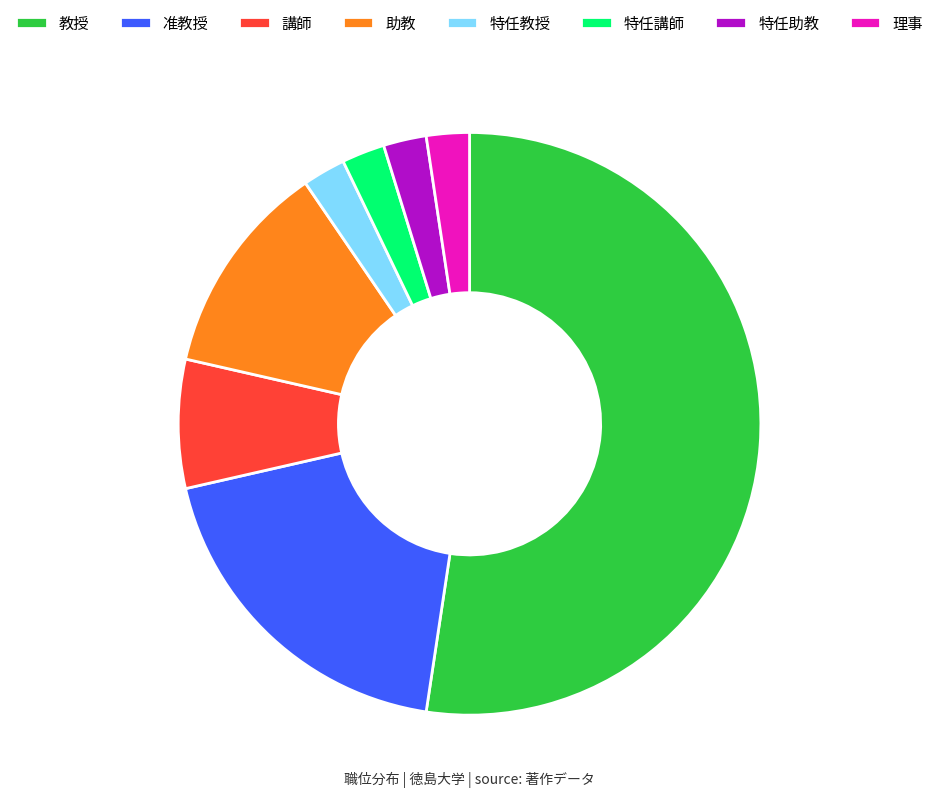

Between 理事 and 講師, which is larger?

講師